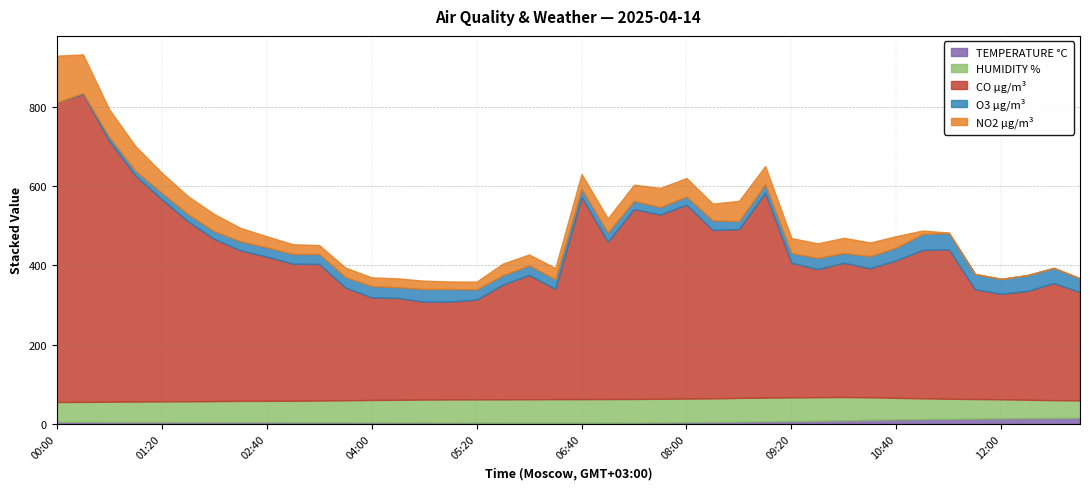

What are all the series names shown in the legend?

TEMPERATURE °C, HUMIDITY %, CO µg/m³, O3 µg/m³, NO2 µg/m³